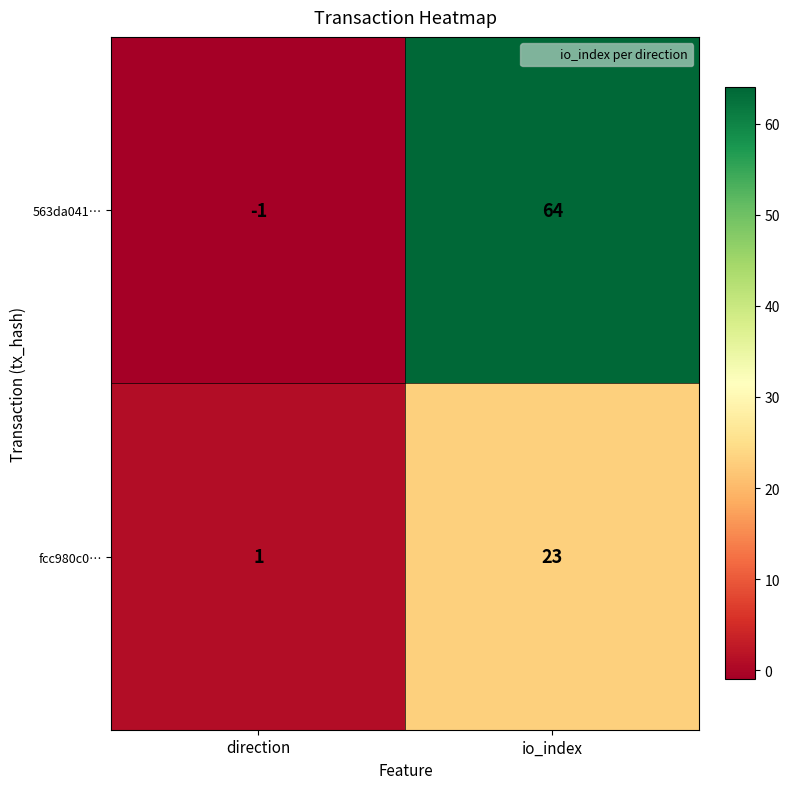

What is the sum of the 563da041… values at io_index and direction?

63